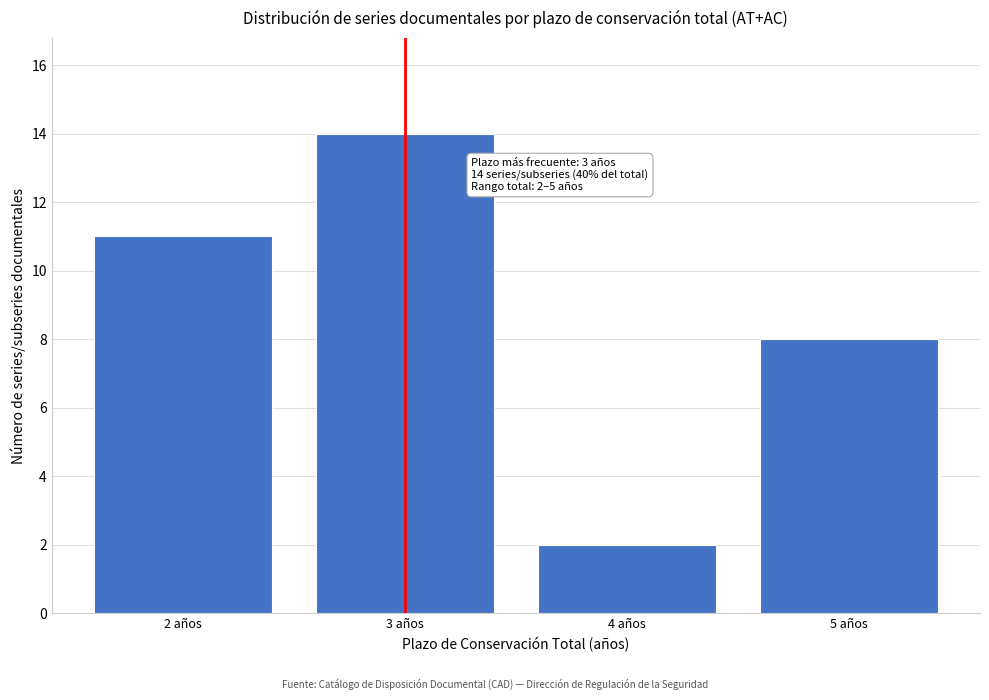

Reading right to left, what are all the values shown in this chart?

8	2	14	11